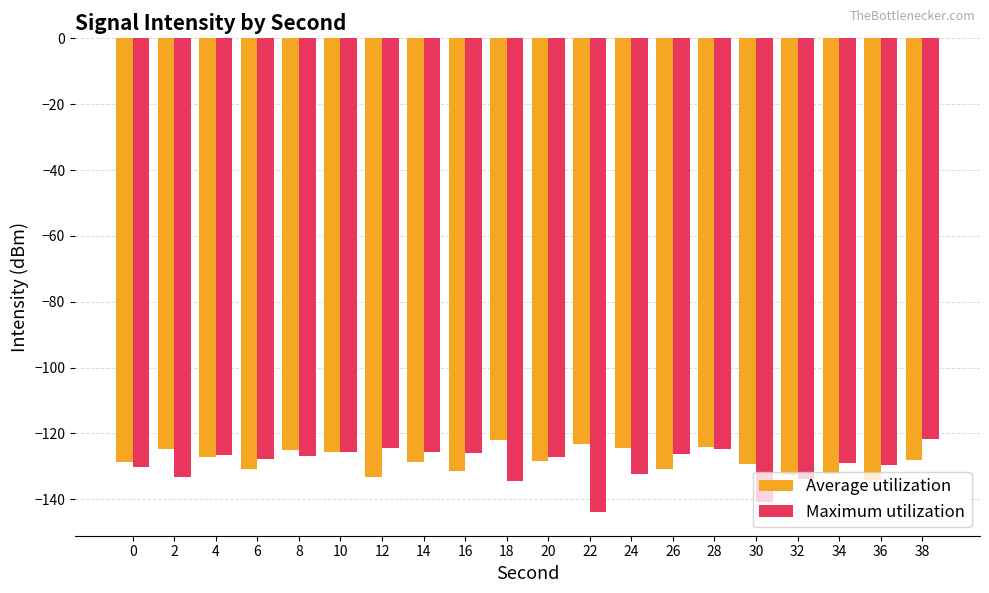

Rank the series at 30 from lowest to highest value.

Maximum utilization, Average utilization